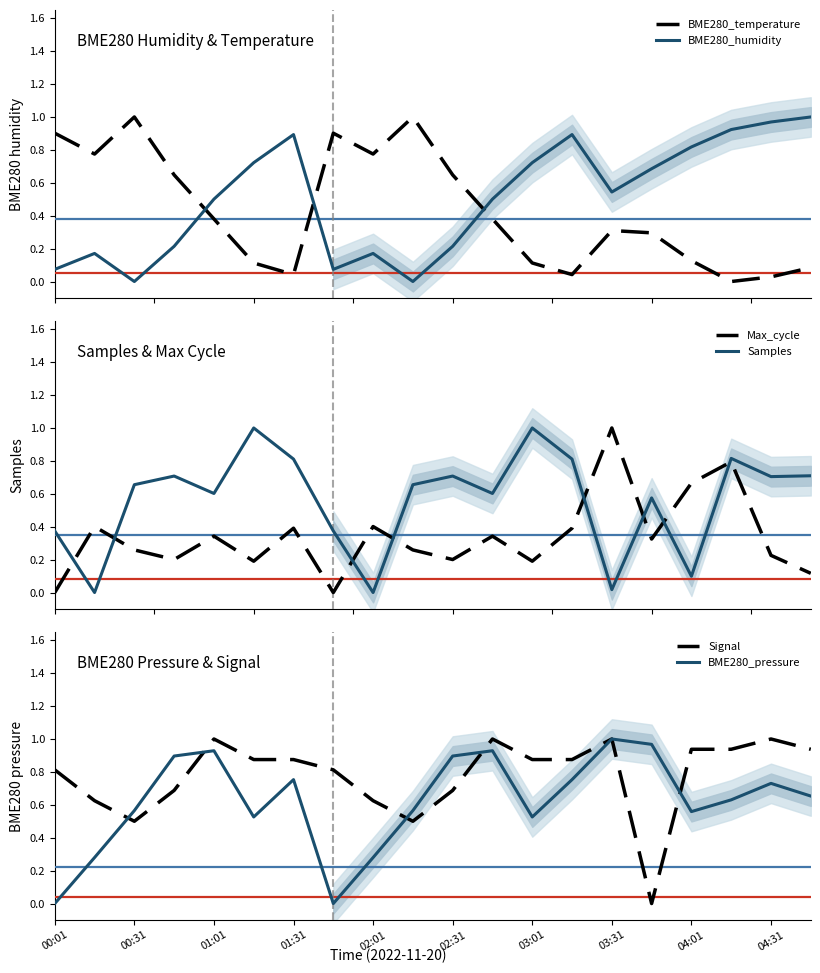

How many lines are shown in the chart?

6